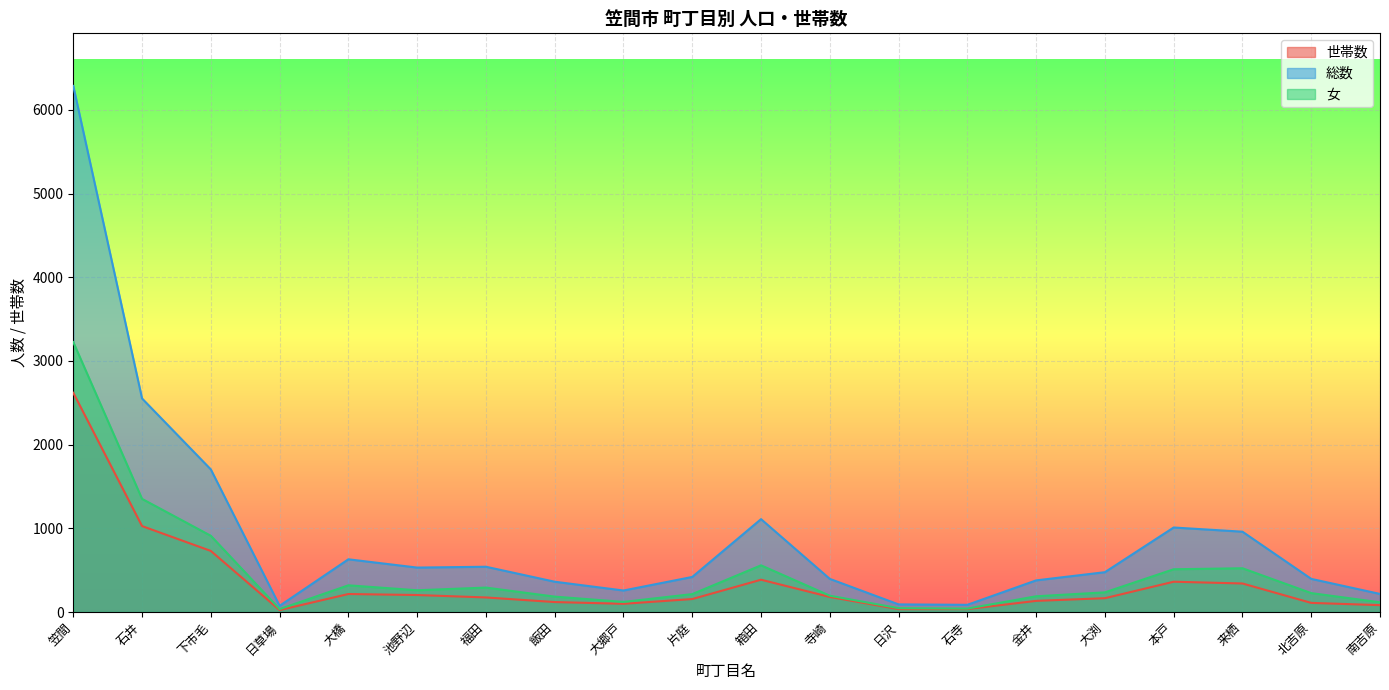

What is the difference between the maximum and minimum values in the 女 series?

3191